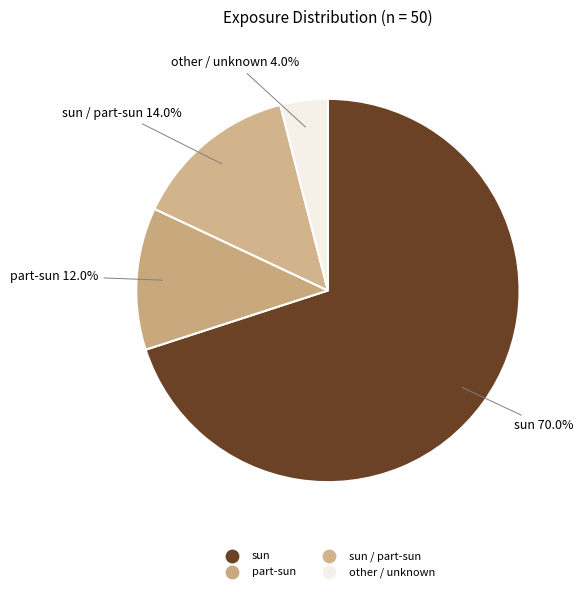

How many slices are in this pie chart?

4